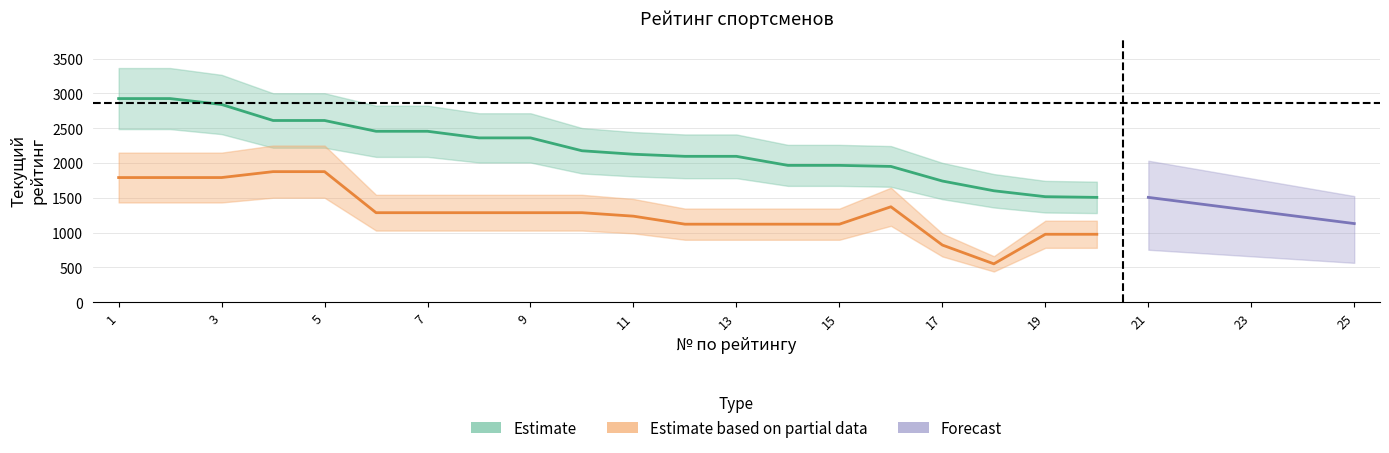

List the labels in order of Текущий рейтинг ЛК РТ 2017г. value, largest first.

4, 5, 1, 2, 3, 16, 6, 7, 8, 9, 10, 11, 12, 13, 14, 15, 19, 20, 17, 18